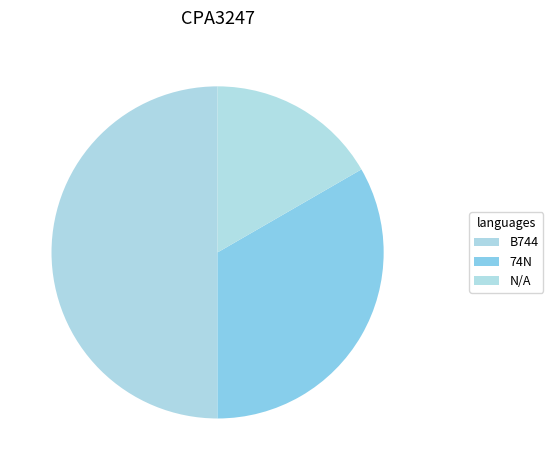

How many segments does this pie chart have?

3